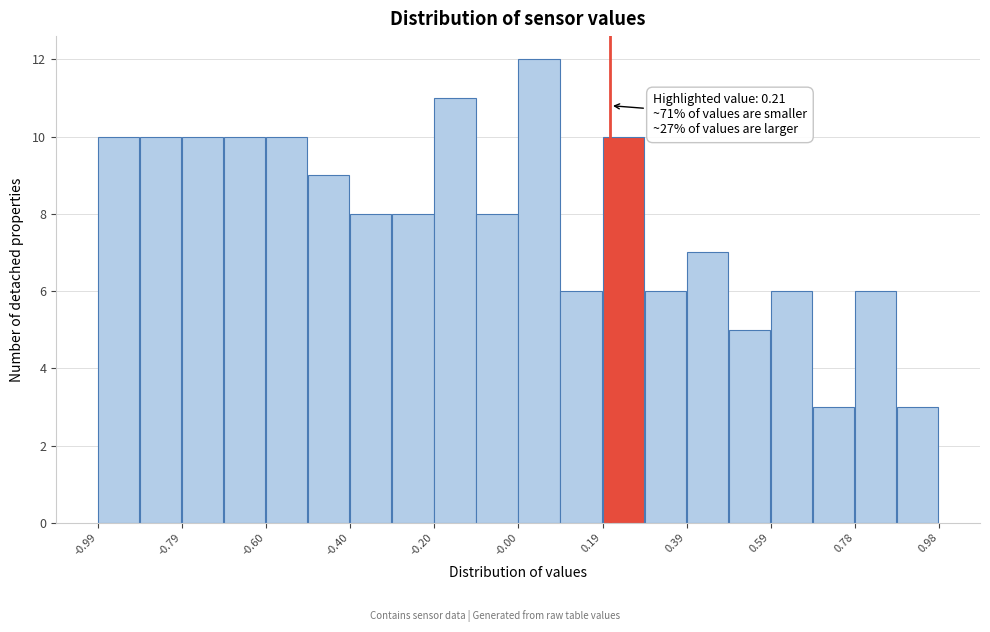

Over which range of the x-axis is the bar tallest?

0.00 to 0.10